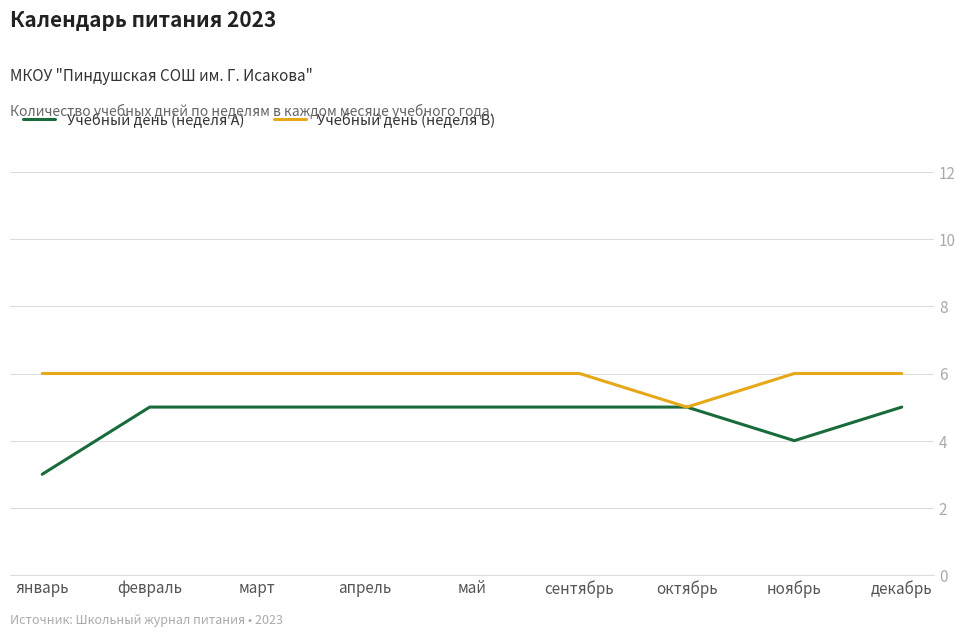

How many lines are shown in the chart?

2